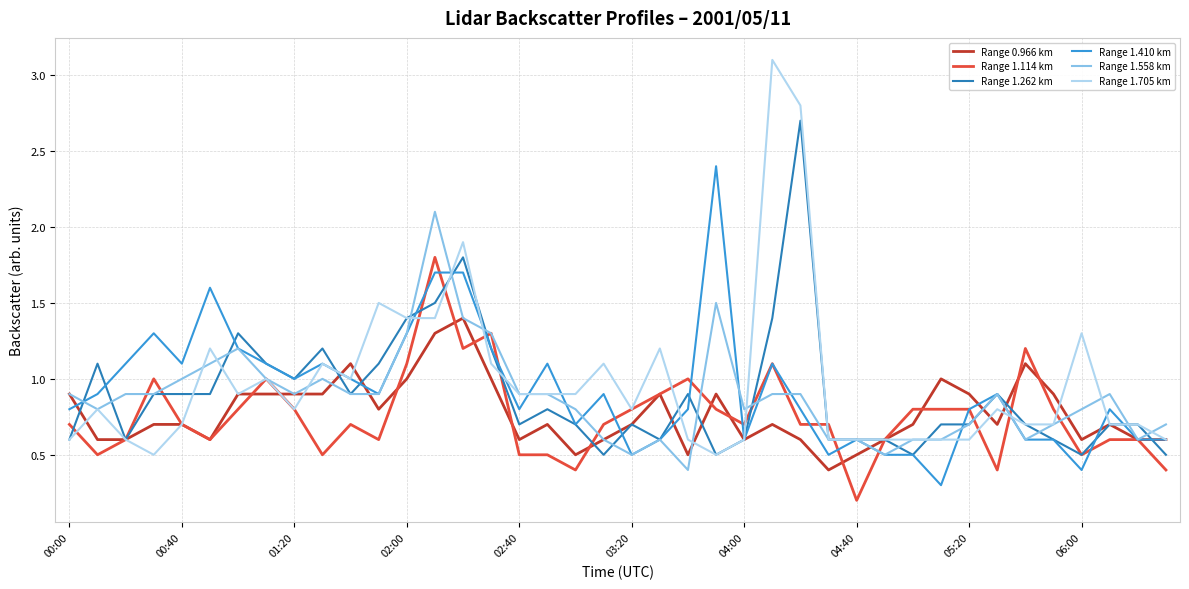

Which series has the widest spread of values?

Range 1.705 km